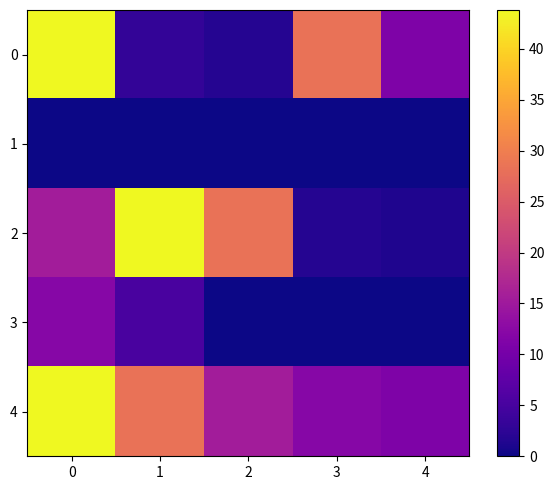

What is the difference between the highest and lowest values at 3?

28.4